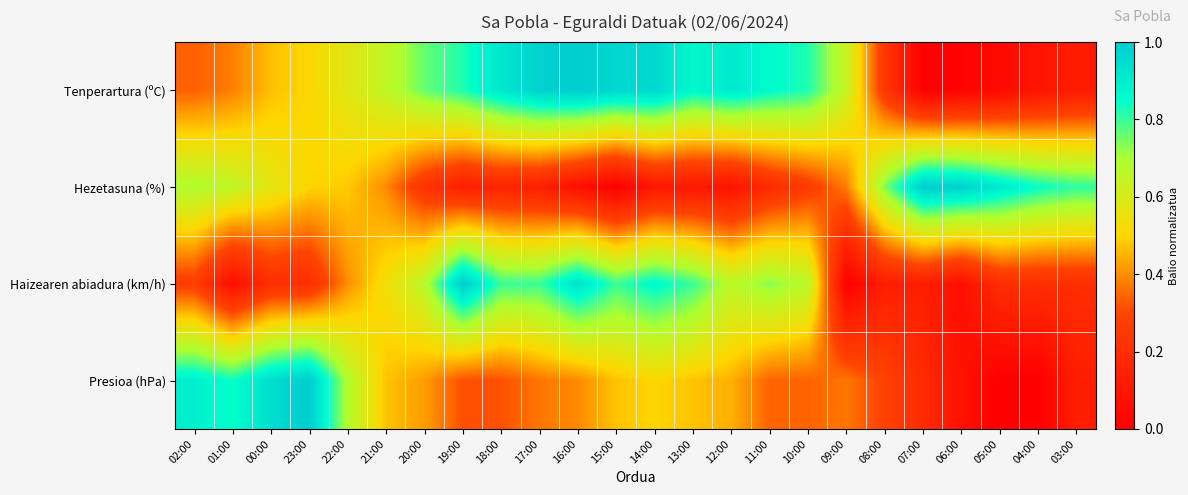

Reading left to right, what are all the values shown in this chart?

Tenperartura (ºC): 02:00=0.3	01:00=0.4	00:00=0.5	23:00=0.5	22:00=0.6	21:00=0.7	20:00=0.8	19:00=0.8	18:00=0.9	17:00=1.0	16:00=1.0	15:00=1.0	14:00=1.0	13:00=0.9	12:00=0.9	11:00=0.9	10:00=0.8	09:00=0.6	08:00=0.2	07:00=0.0	06:00=0.0	05:00=0.0	04:00=0.1	03:00=0.1
Hezetasuna (%): 02:00=0.7	01:00=0.7	00:00=0.6	23:00=0.5	22:00=0.5	21:00=0.4	20:00=0.2	19:00=0.1	18:00=0.2	17:00=0.1	16:00=0.1	15:00=0.0	14:00=0.1	13:00=0.1	12:00=0.1	11:00=0.2	10:00=0.3	09:00=0.4	08:00=0.7	07:00=1.0	06:00=1.0	05:00=0.9	04:00=0.8	03:00=0.8
Haizearen abiadura (km/h): 02:00=0.3	01:00=0.1	00:00=0.2	23:00=0.2	22:00=0.4	21:00=0.5	20:00=0.7	19:00=1.0	18:00=0.8	17:00=0.8	16:00=0.9	15:00=0.8	14:00=0.9	13:00=0.8	12:00=0.7	11:00=0.7	10:00=0.7	09:00=0.0	08:00=0.1	07:00=0.1	06:00=0.1	05:00=0.2	04:00=0.2	03:00=0.2
Presioa (hPa): 02:00=0.9	01:00=0.8	00:00=0.9	23:00=1.0	22:00=0.7	21:00=0.5	20:00=0.4	19:00=0.3	18:00=0.3	17:00=0.4	16:00=0.4	15:00=0.5	14:00=0.5	13:00=0.5	12:00=0.4	11:00=0.3	10:00=0.3	09:00=0.4	08:00=0.3	07:00=0.2	06:00=0.1	05:00=0.0	04:00=0.0	03:00=0.1